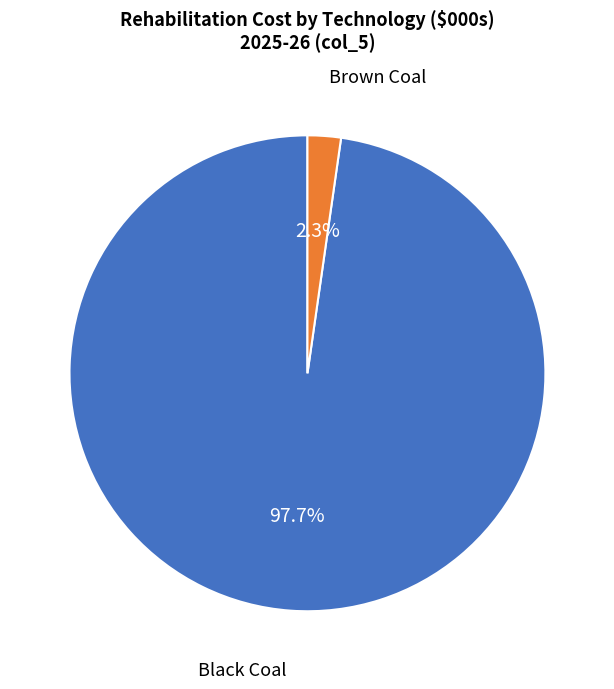

Does any single category account for the majority?

Yes